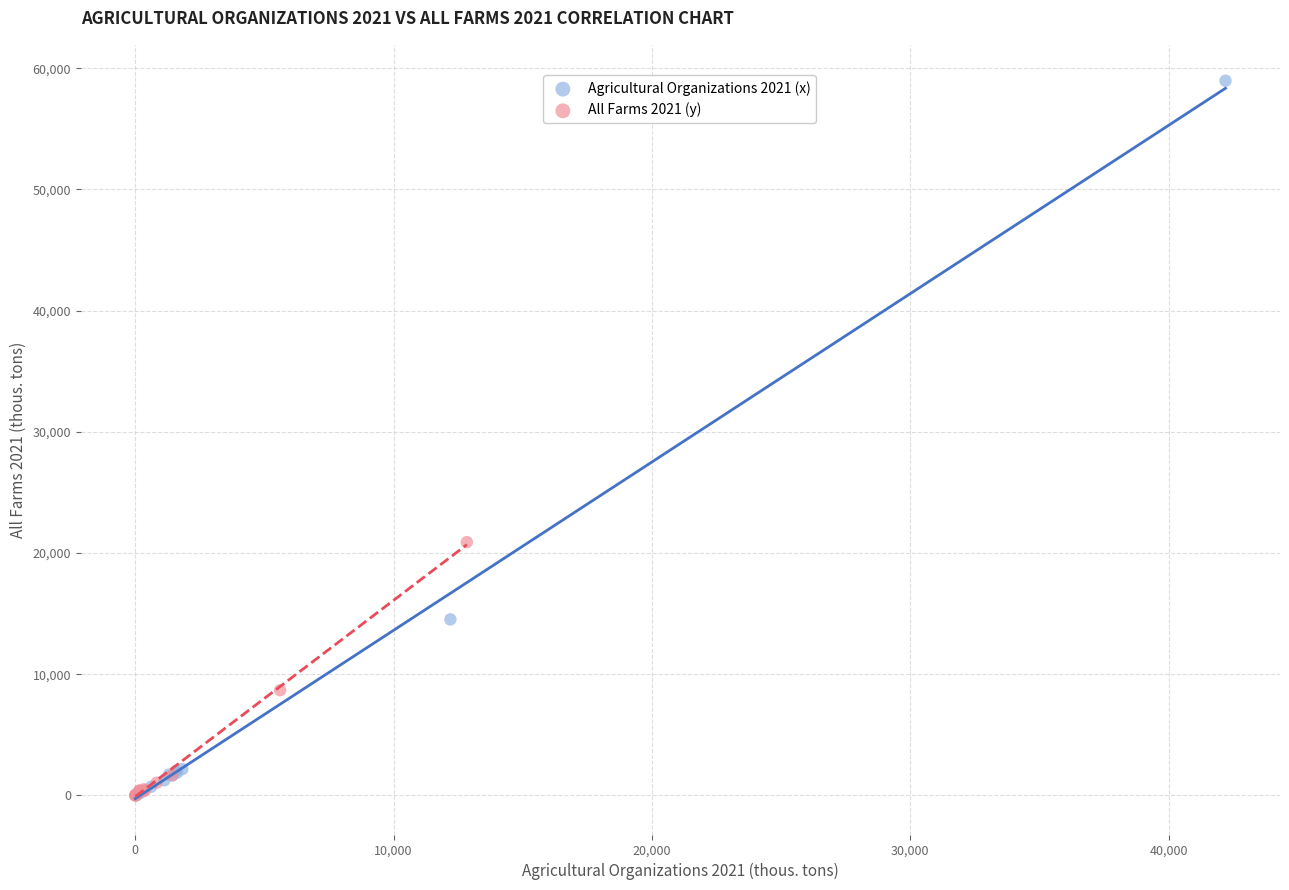

What are all the series names shown in the legend?

Agricultural Organizations 2021 (x), All Farms 2021 (y)